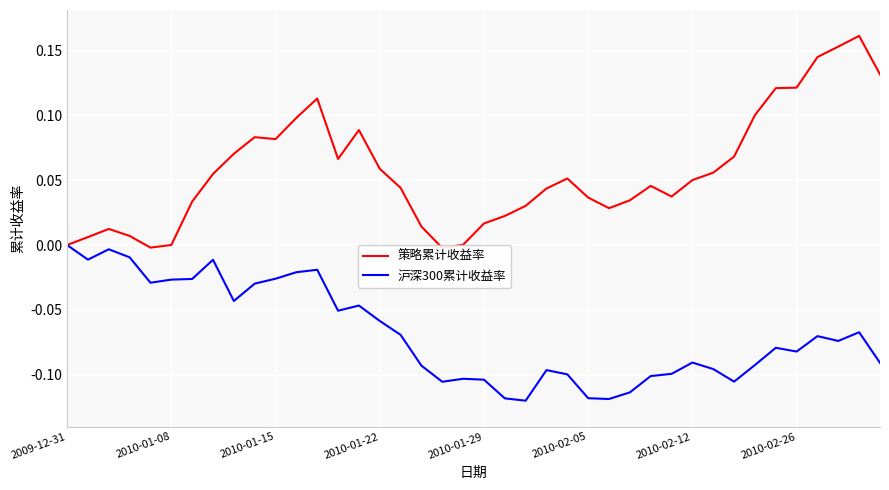

The 沪深300累计收益率 series shows -0.1 at 2010-02-26. True or false?

False